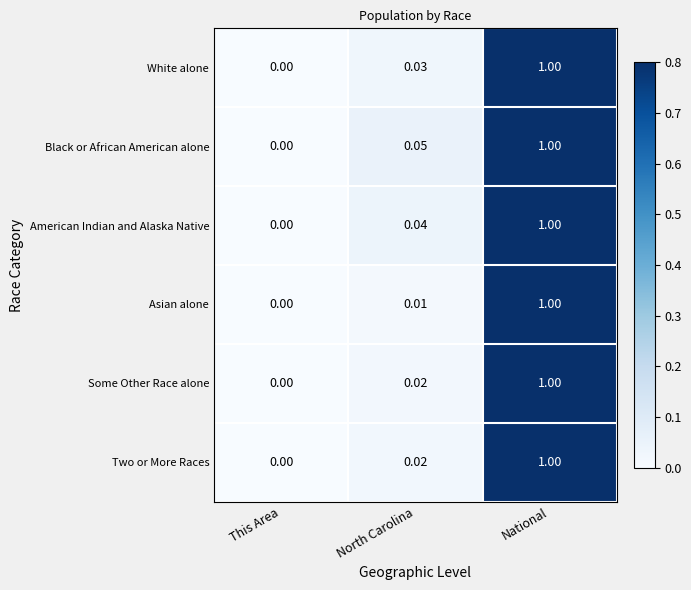

At which category is the sum across all series the highest?

National